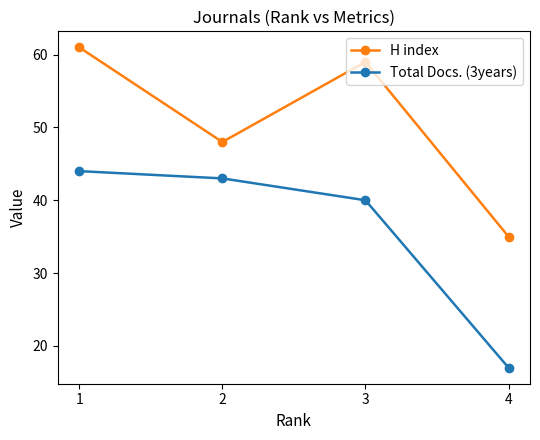

In H index, how many points are lower than both neighbors (excluding endpoints)?

1